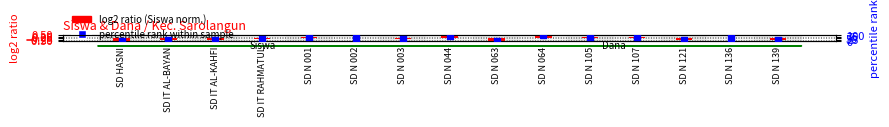

Which series reaches the minimum Y coordinate?

log2 ratio (Siswa norm.)